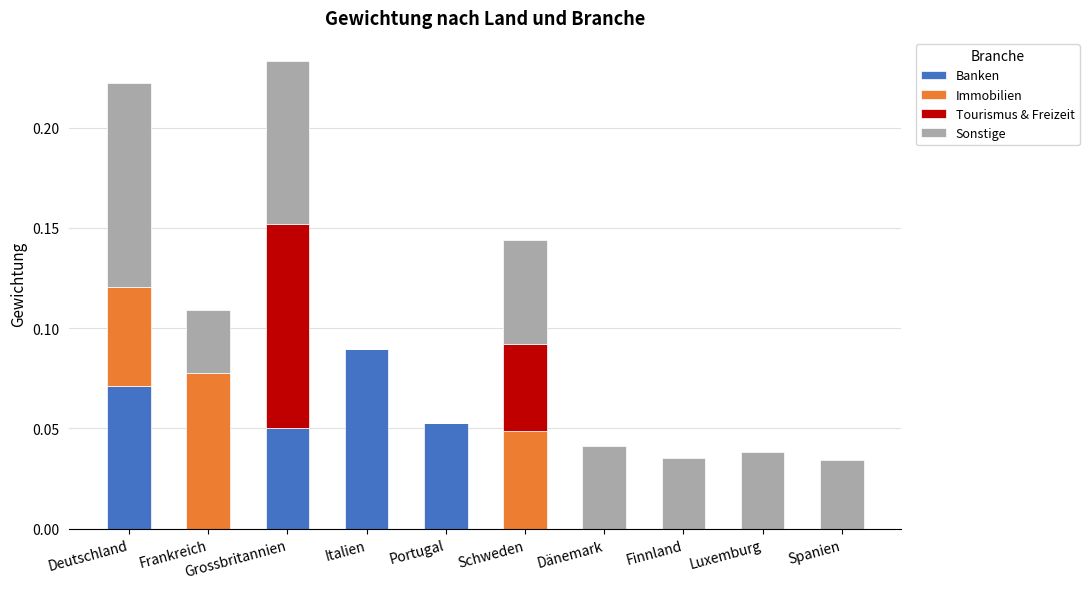

Is it true that Banken equals 0.1 at Italien?

True